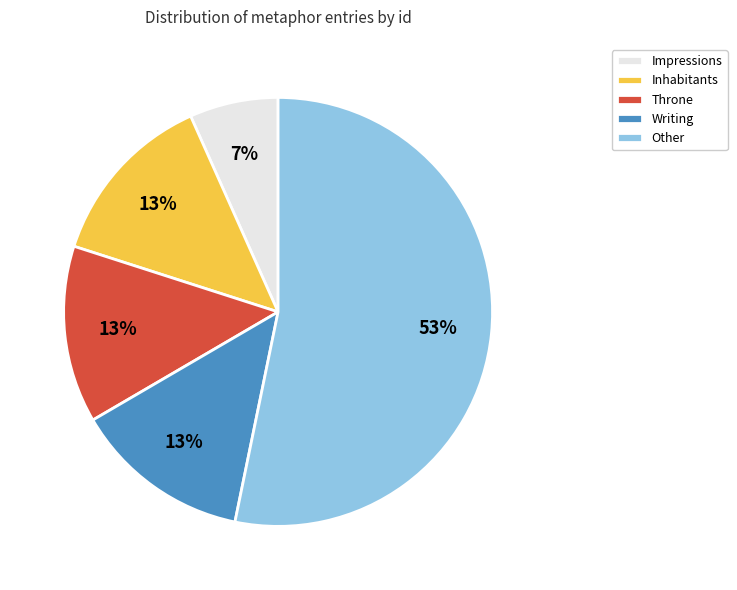

Which slice is the smallest?

Impressions